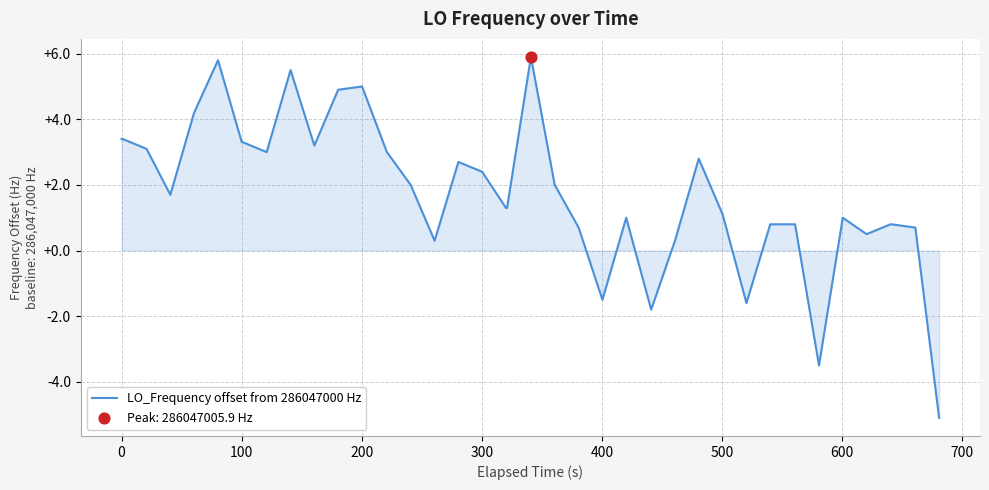

What is the minimum value shown in the chart?

-5.1